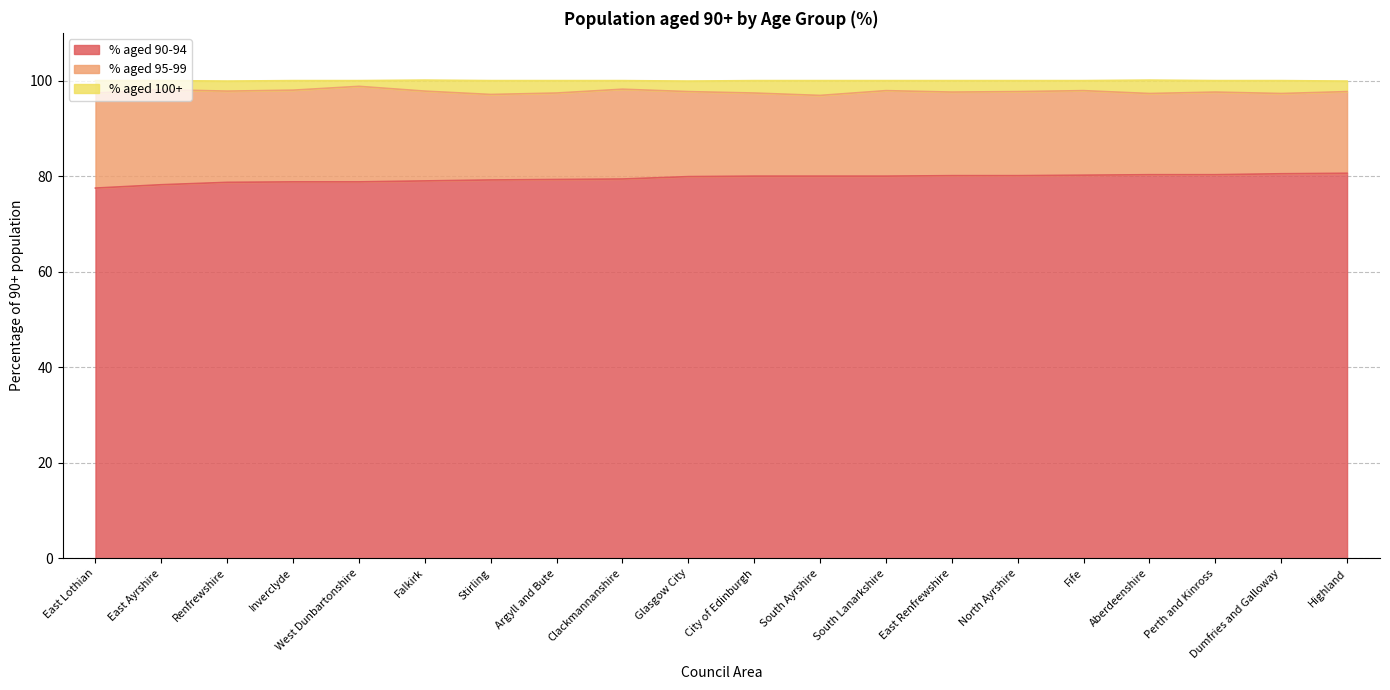

What is the minimum value shown in the chart?

77.5